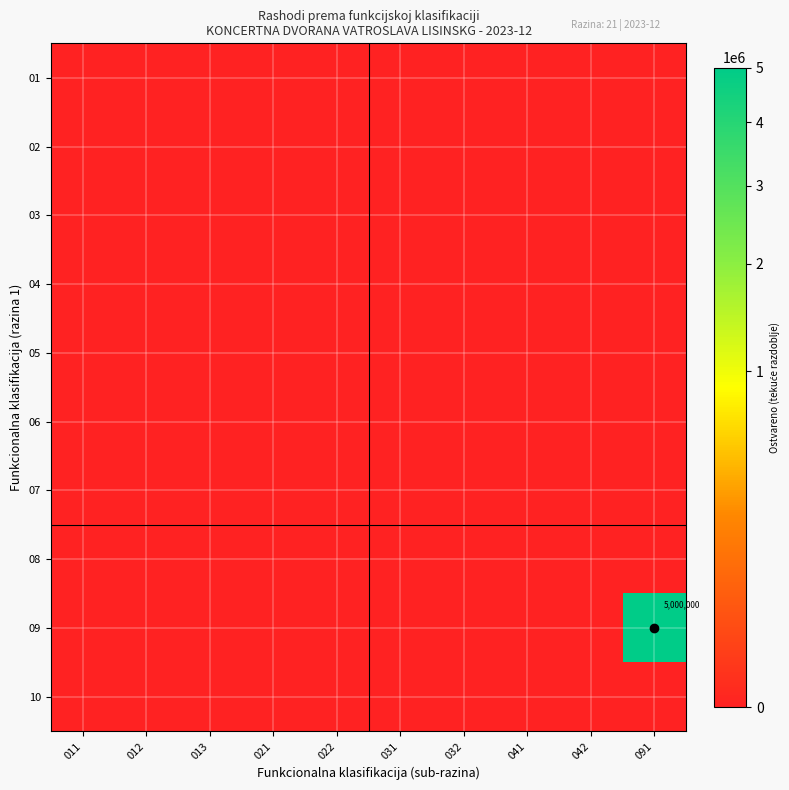

What is the maximum value for 09?

5000000